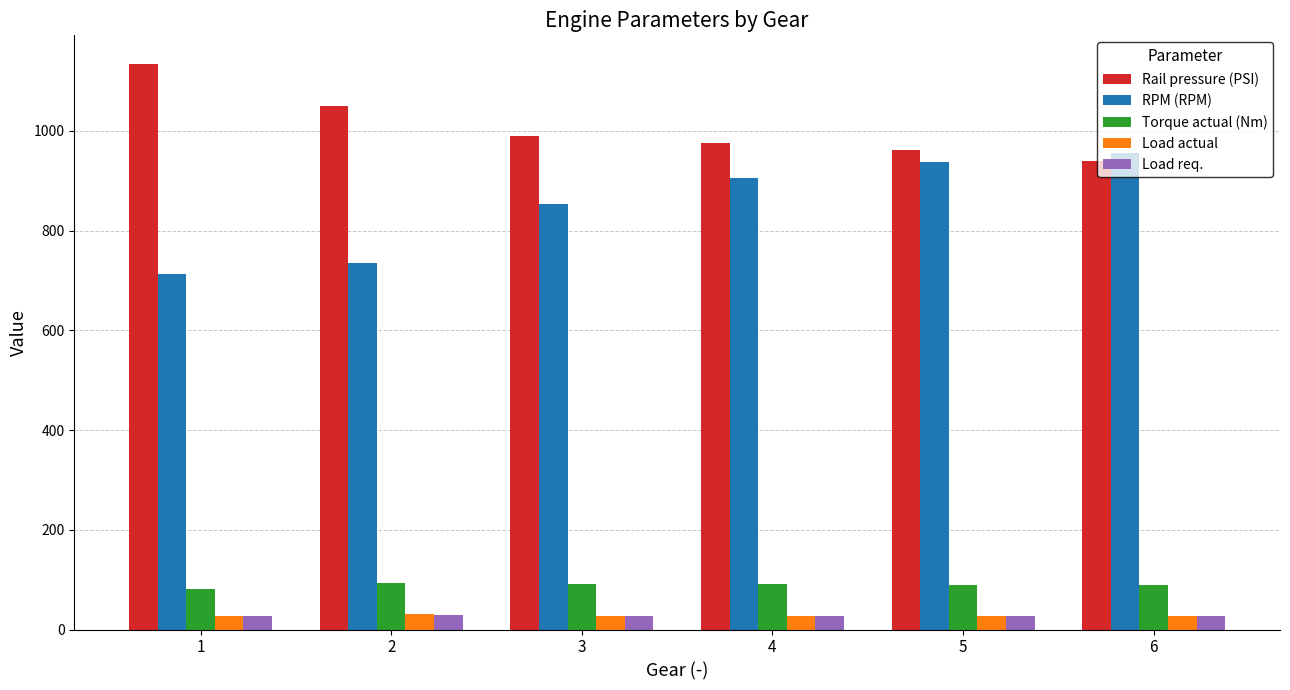

What is the value of the Torque actual (Nm) bar at the 2nd from the left?

92.9